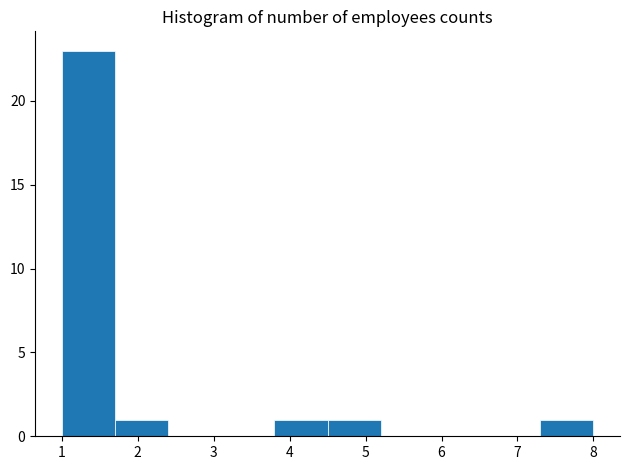

Which range on the x-axis has the tallest bar?

1.0 to 1.7